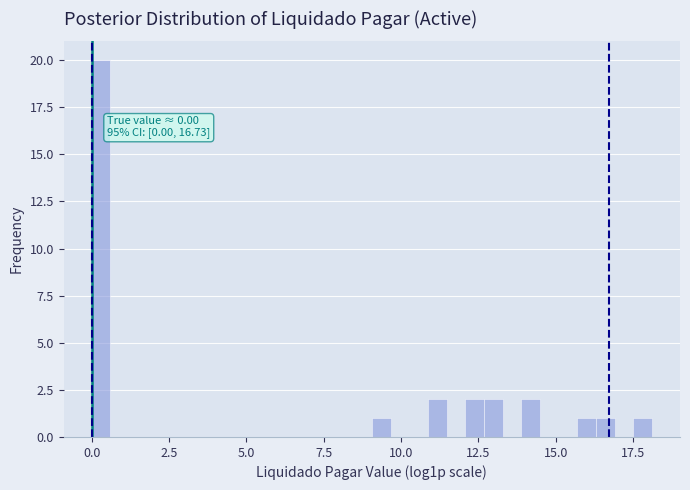

Around what value on the x-axis is the tallest bar? Give the approximate position of its centre, as read against the axis.

0.5